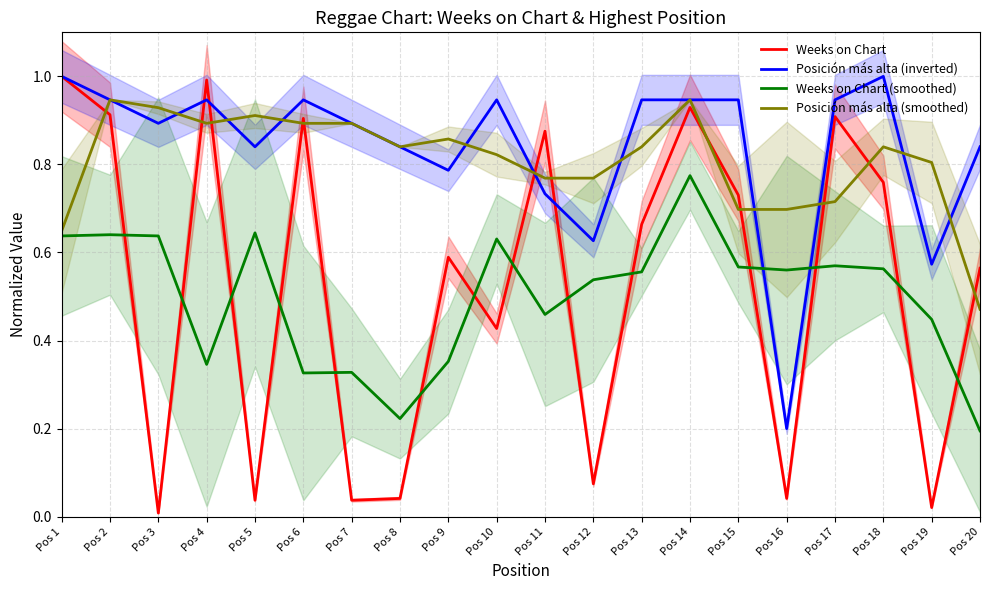

What is the value of the Weeks on Chart point at the 18th from the left?

0.8